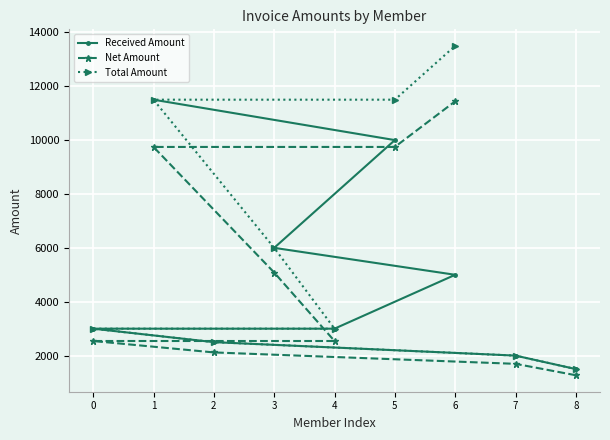

The value of Total Amount at 7 is 423.8. True or false?

False